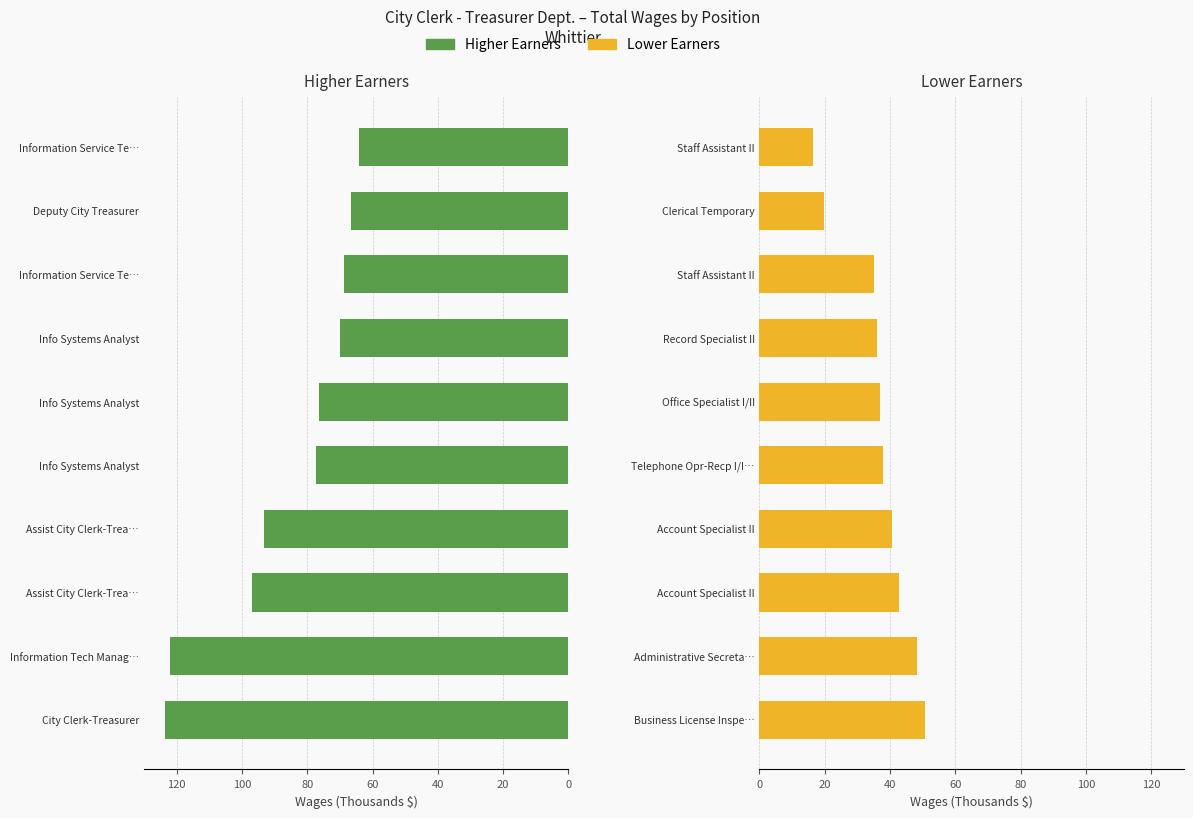

What are all the series names shown in the legend?

Higher Earners, Lower Earners